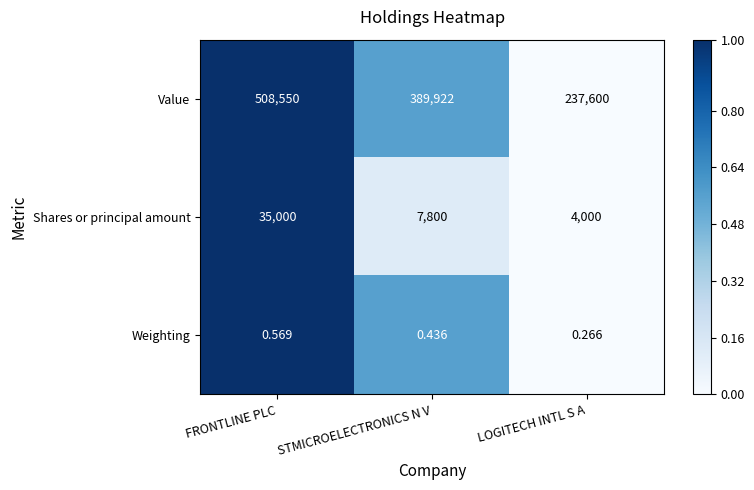

Where is Value nearest to the value 373075?

STMICROELECTRONICS N V